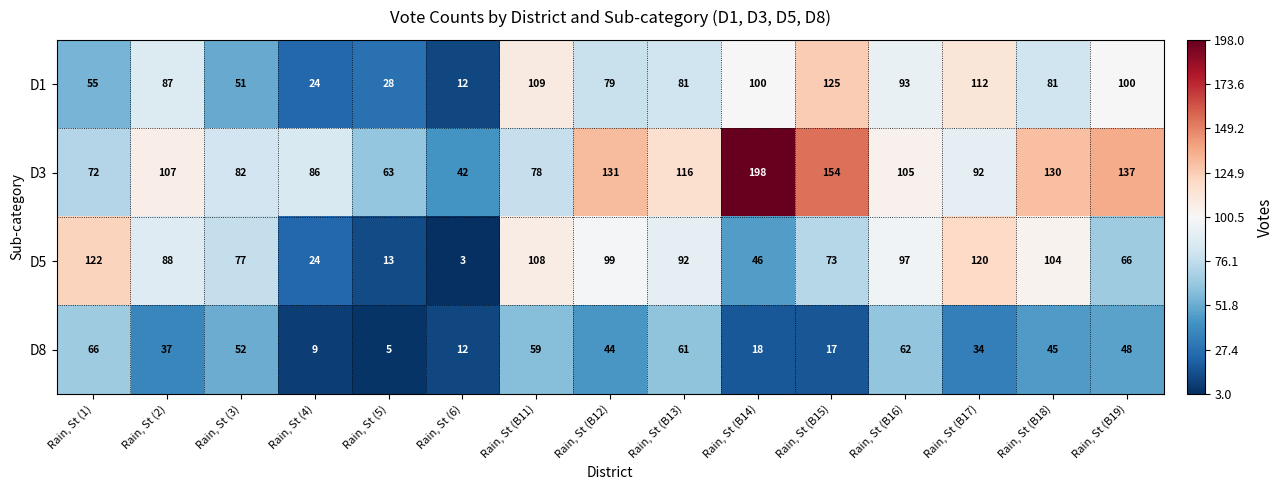

How many distinct data groups are displayed?

4